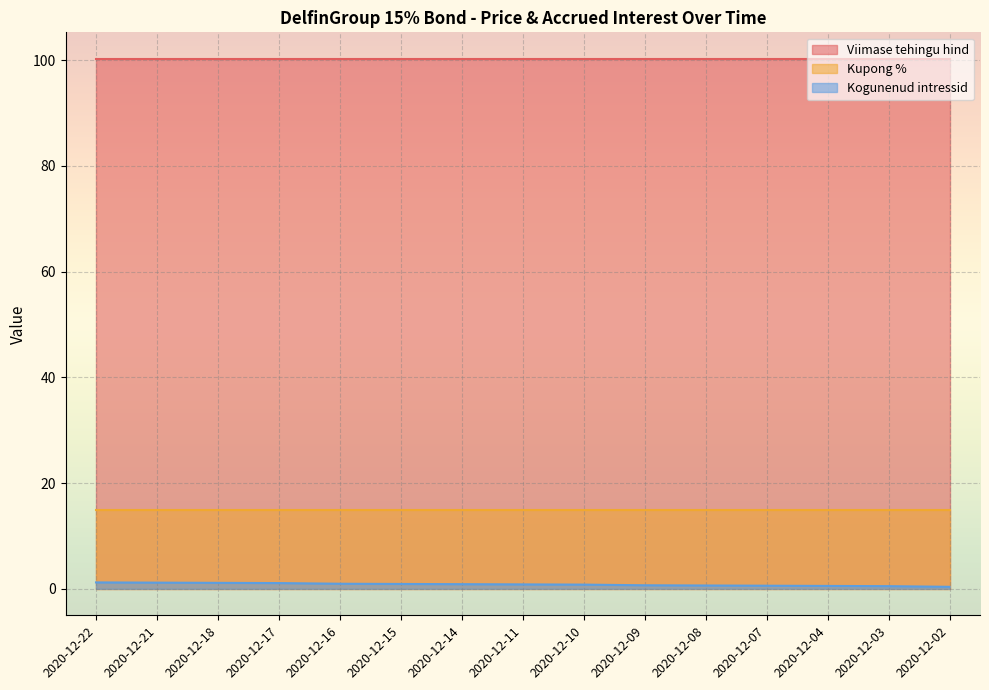

What is the value of the Viimase tehingu hind point at the 4th from the left?

100.2